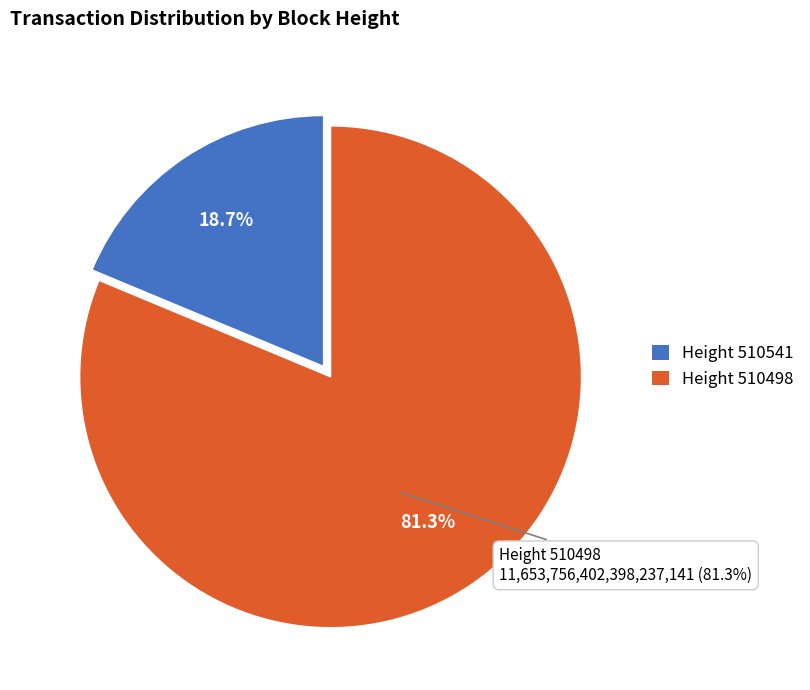

Between 510541 and 510498, which is larger?

510498